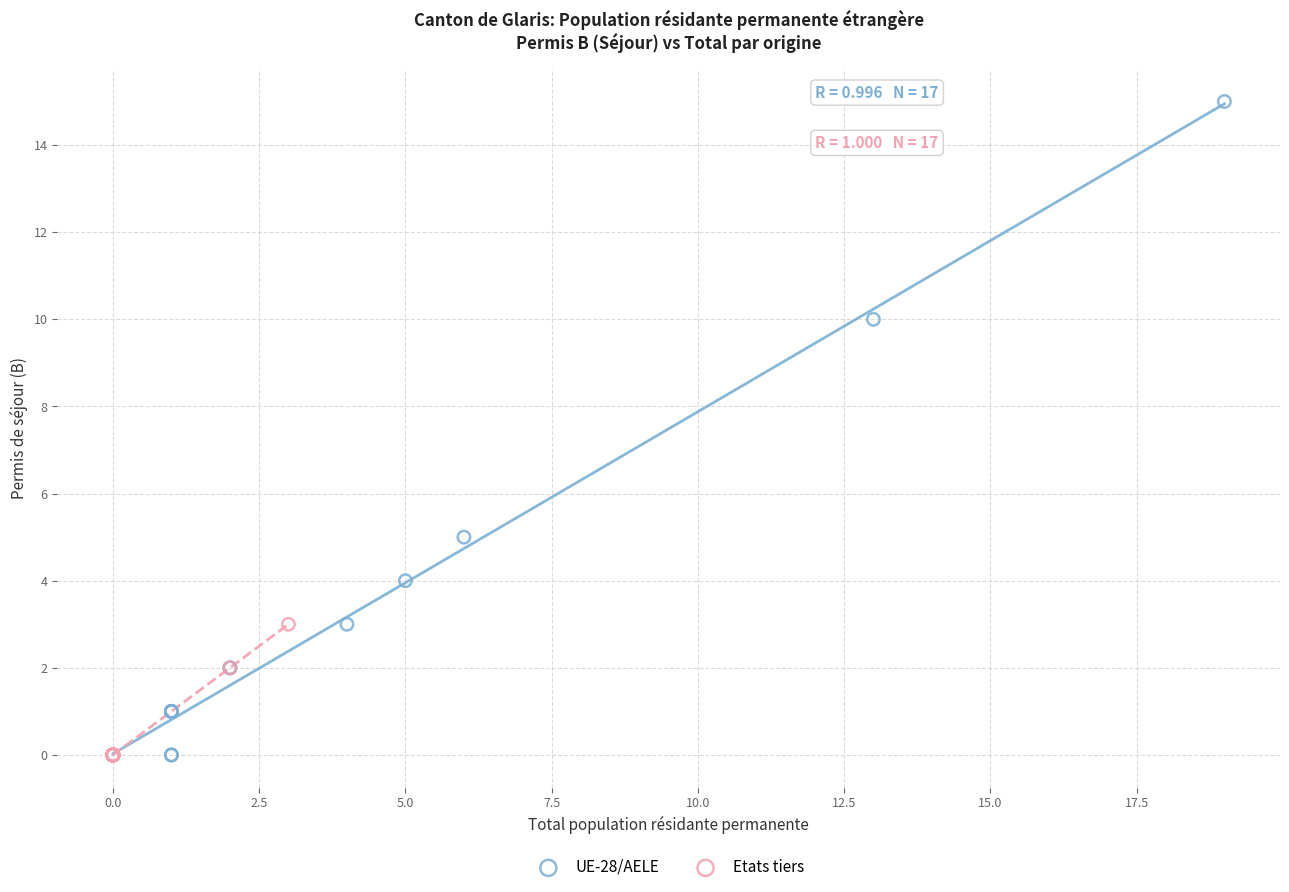

Which series contains the highest Y value?

UE-28/AELE